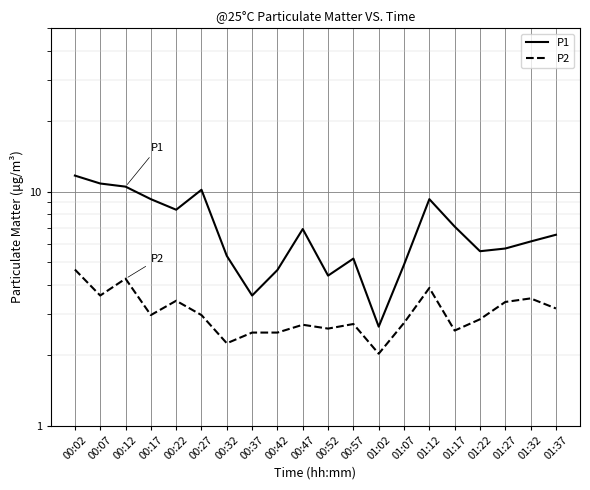

How many values in the P1 series exceed 6?

11